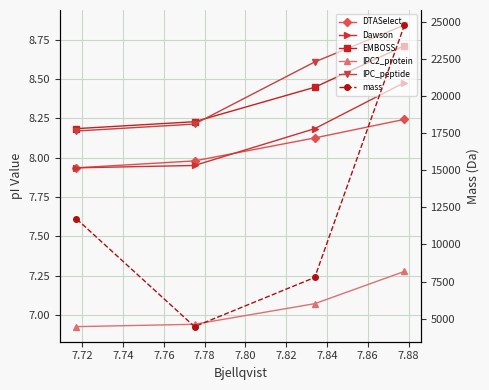

Which series has the widest spread of values?

mass